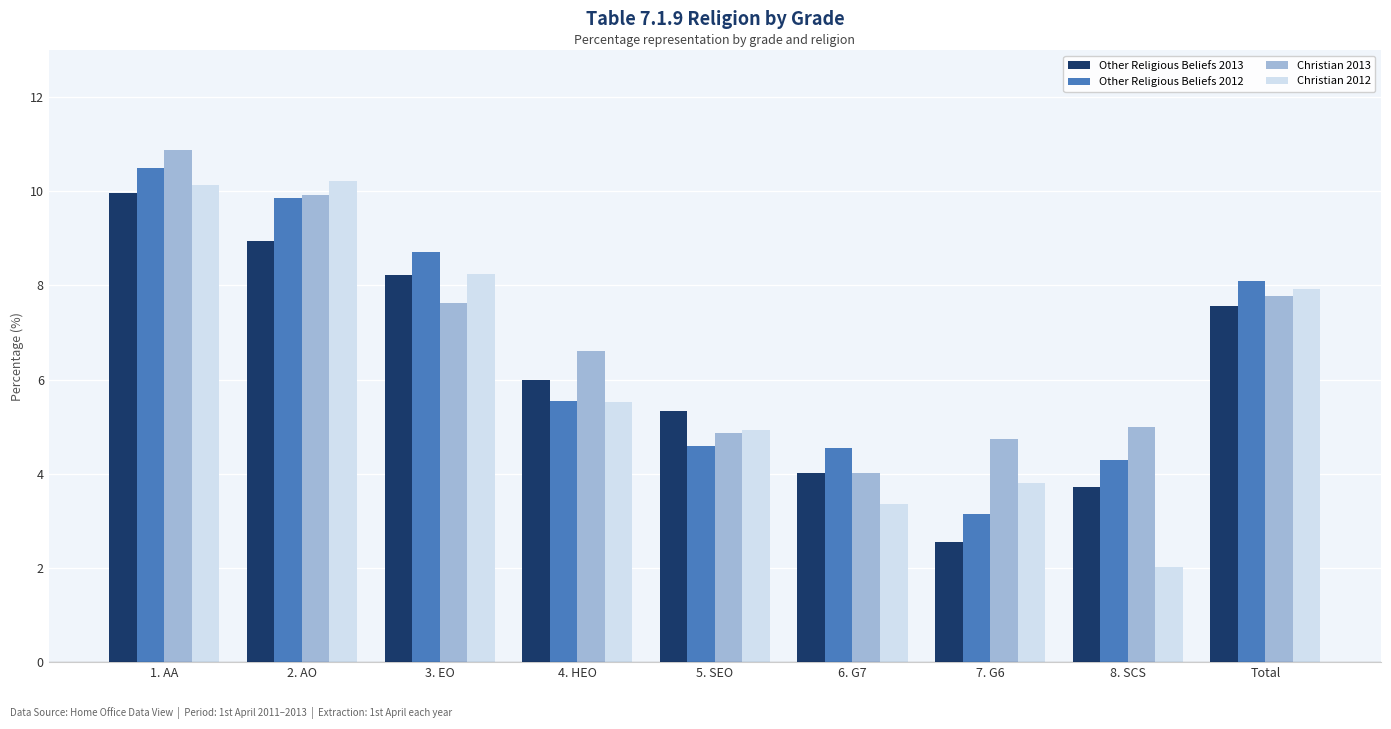

True or false: Christian 2013 has a value of 4.9 at 5. SEO.

True